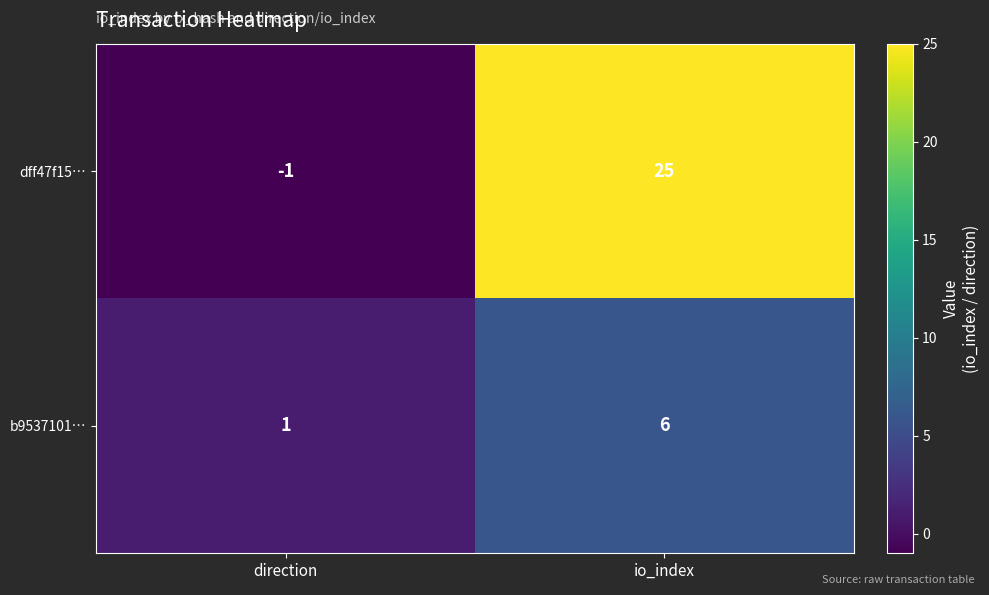

How many distinct data groups are displayed?

2